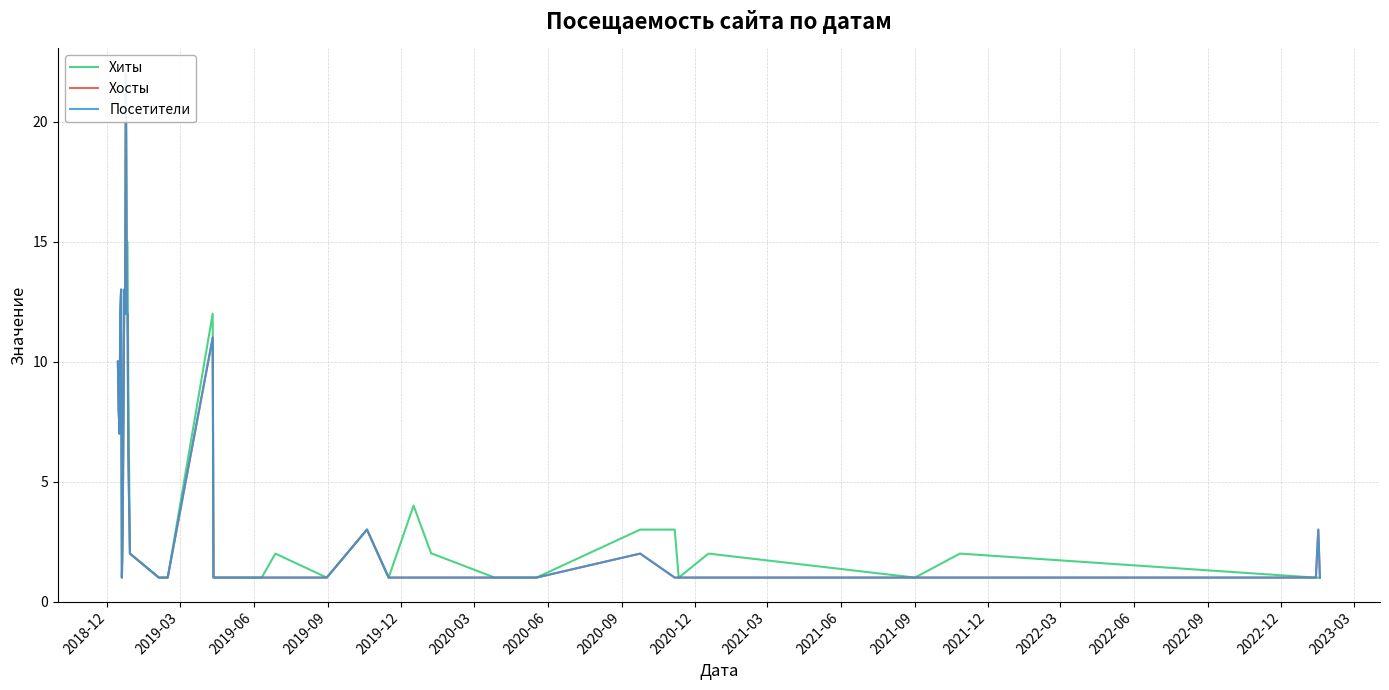

Reading left to right, what are all the values shown in this chart?

Хиты: 10	8	7	12	13	1	3	8	13	12	22	15	15	9	2	1	1	12	1	1	1	2	1	3	1	4	2	2	1	1	3	3	1	2	1	2	1	1	1	1
Хосты: 10	8	7	12	13	1	3	8	13	12	22	12	12	6	2	1	1	11	1	1	1	1	1	3	1	1	1	1	1	1	2	1	1	1	1	1	1	1	3	1
Посетители: 10	8	7	12	13	1	3	8	13	12	22	12	12	6	2	1	1	11	1	1	1	1	1	3	1	1	1	1	1	1	2	1	1	1	1	1	1	1	3	1